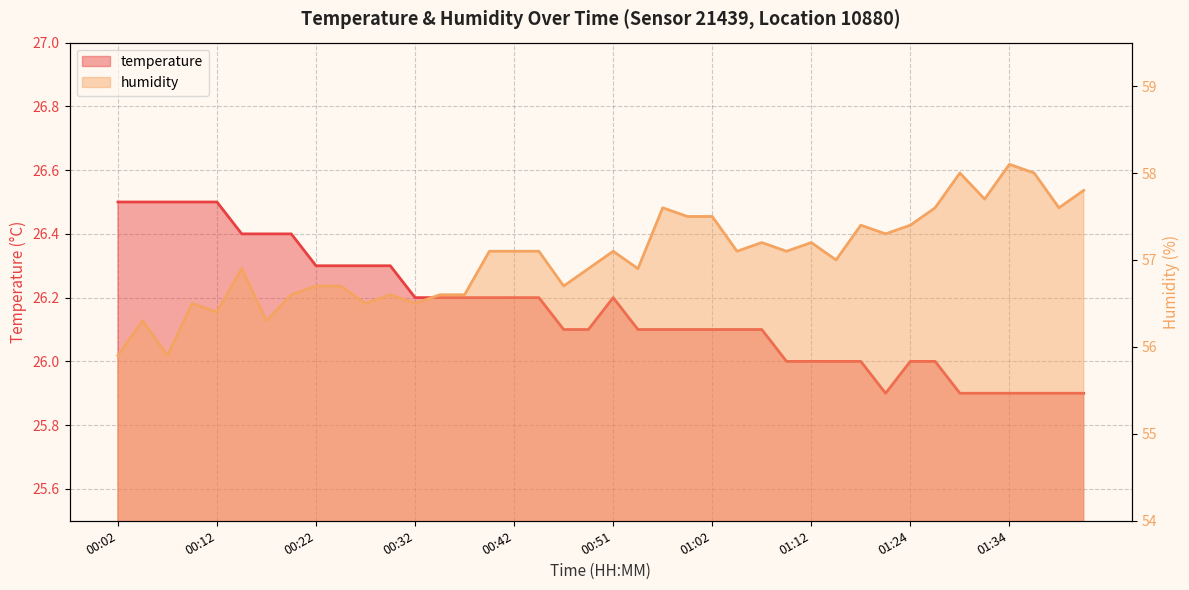

True or false: humidity and temperature cross at least once.

False